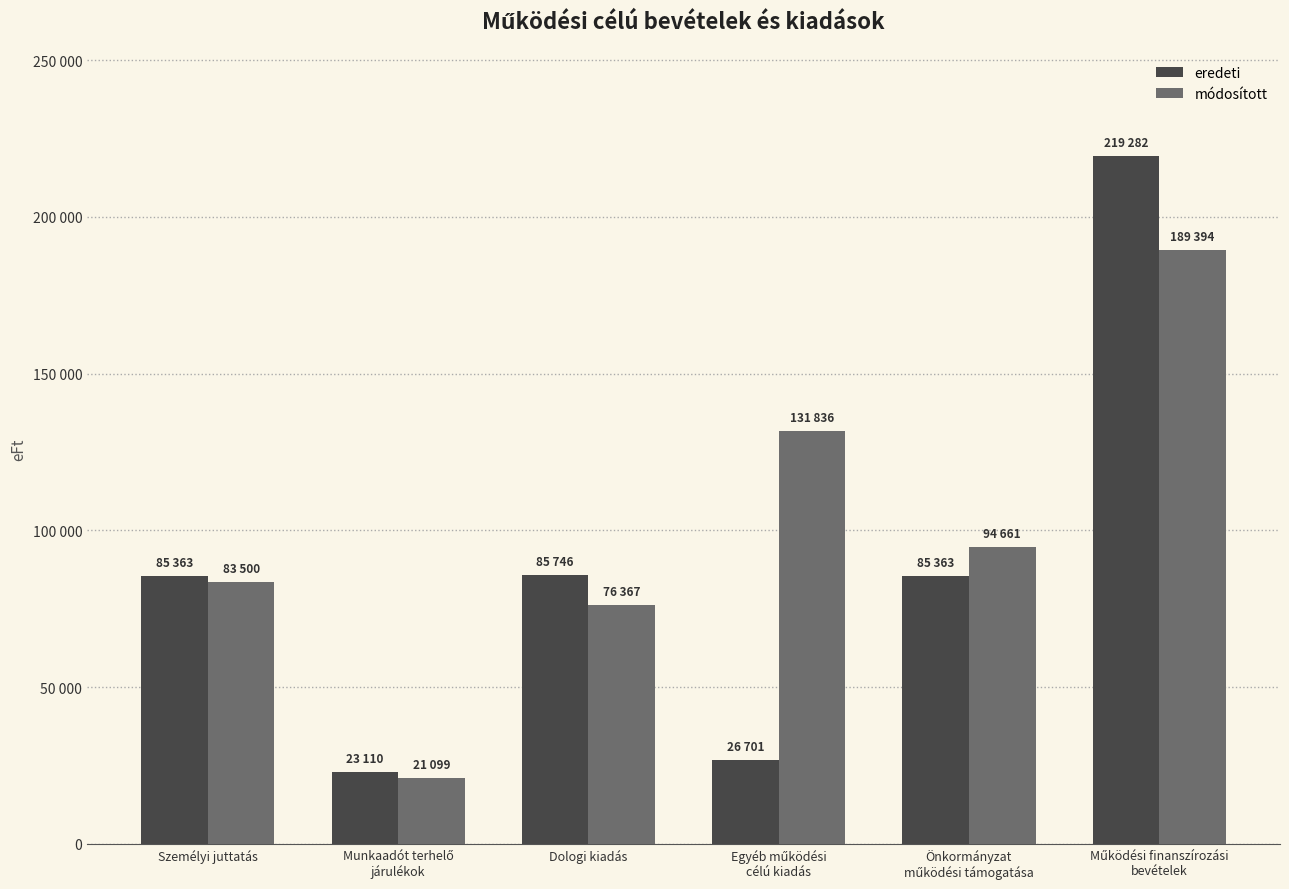

Rank the series at Önkormányzat
működési támogatása from lowest to highest value.

eredeti, módosított